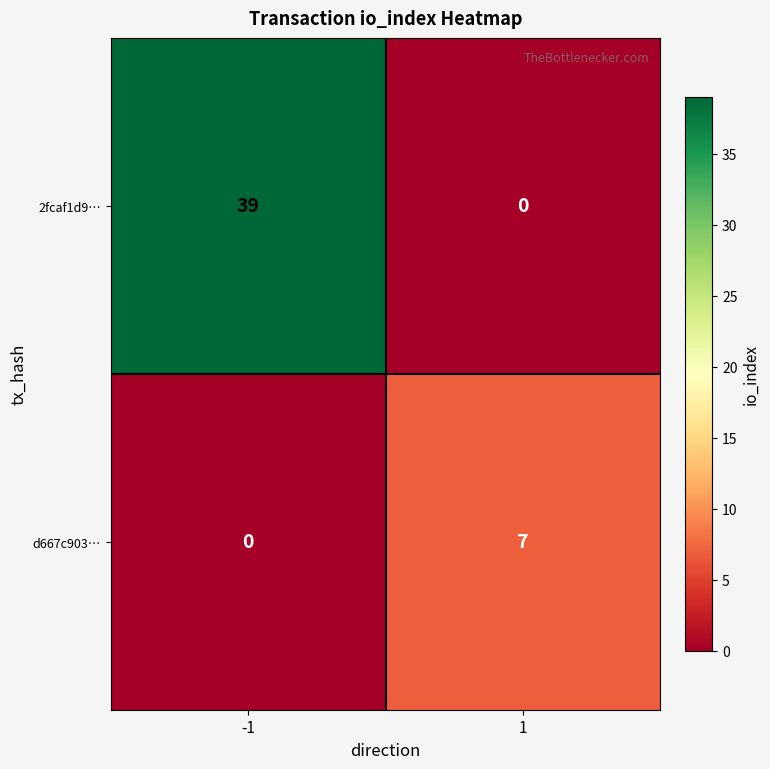

Rank the series at 1 from lowest to highest value.

2fcaf1d9…, d667c903…